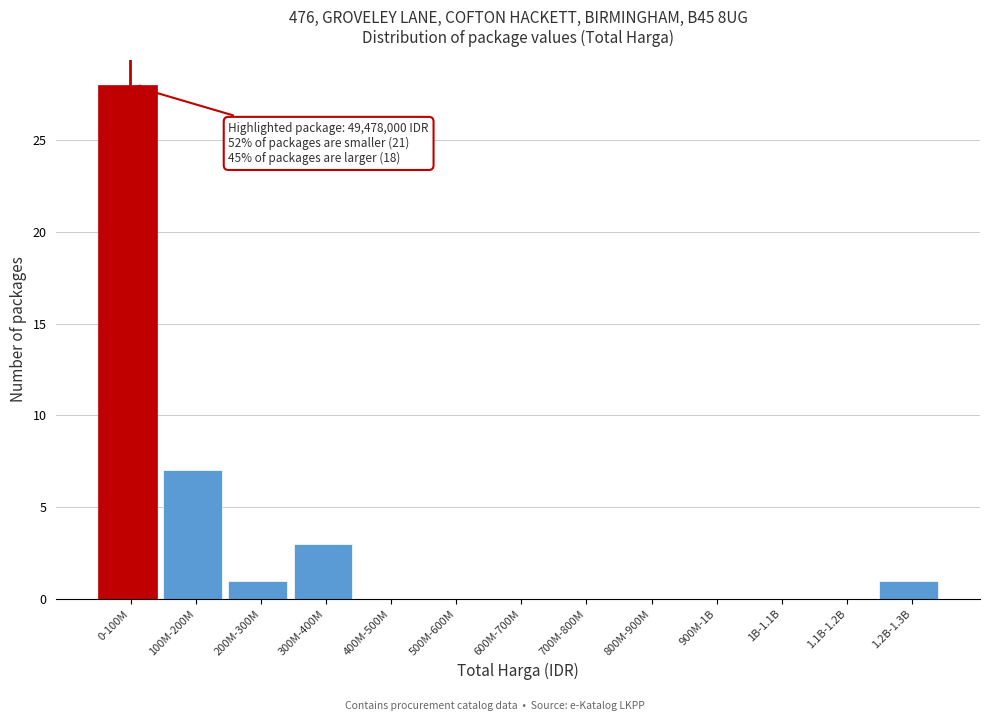

Reading left to right, extract all data points from this chart.

0-100M=28	100M-200M=7	200M-300M=1	300M-400M=3	400M-500M=0	500M-600M=0	600M-700M=0	700M-800M=0	800M-900M=0	900M-1B=0	1B-1.1B=0	1.1B-1.2B=0	1.2B-1.3B=1